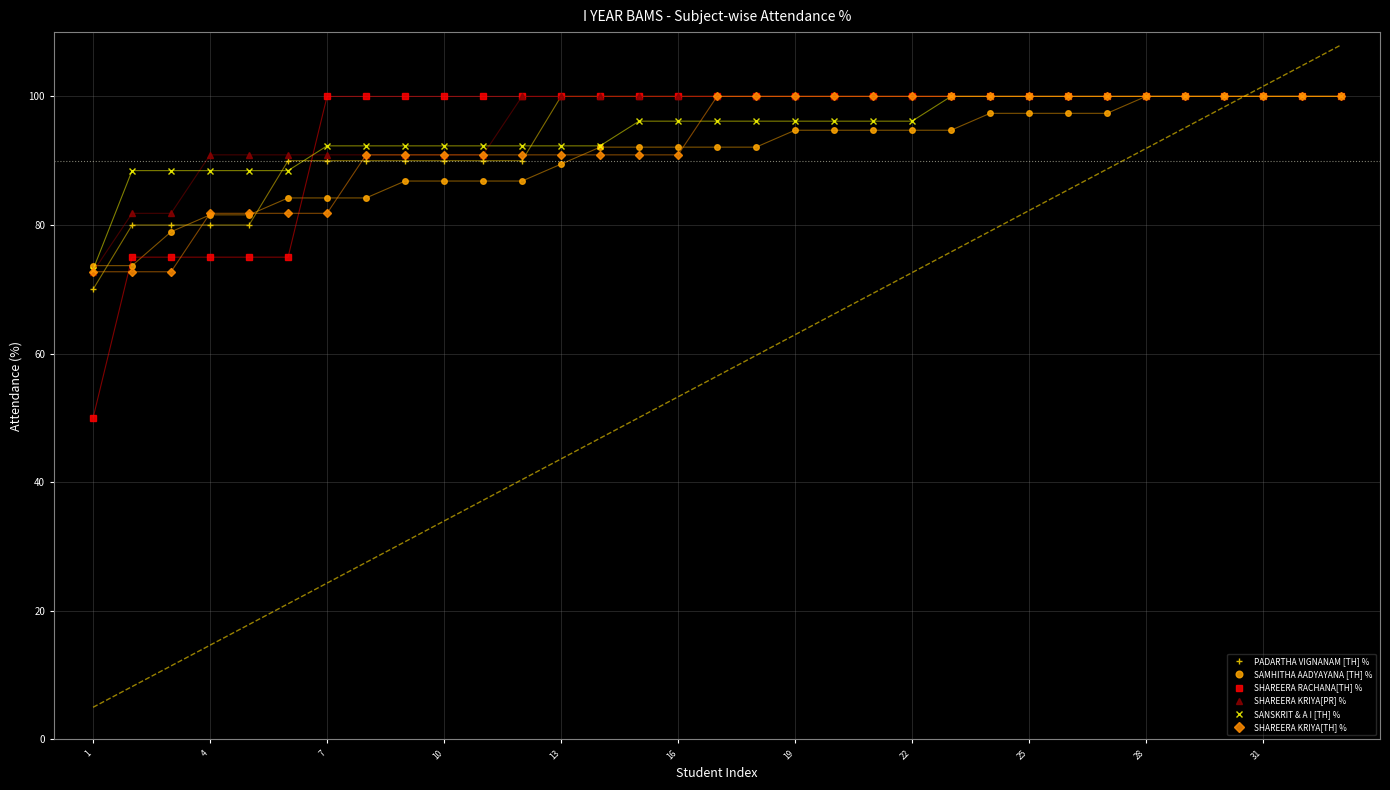

Which series has the largest total across all categories?

SHAREERA KRIYA[PR] %